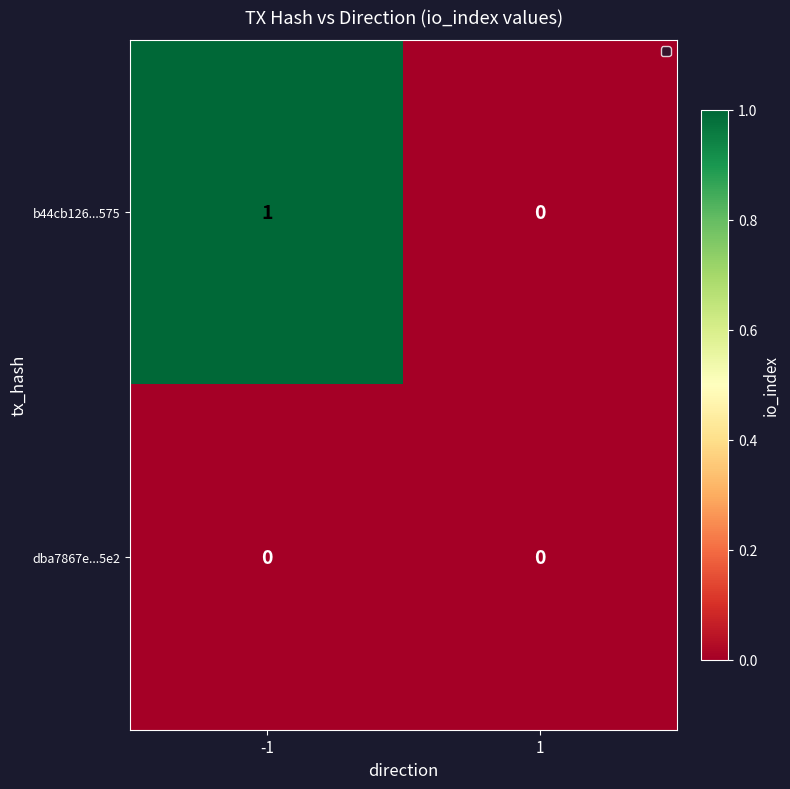

Which series has the largest range (max minus min)?

b44cb126...575